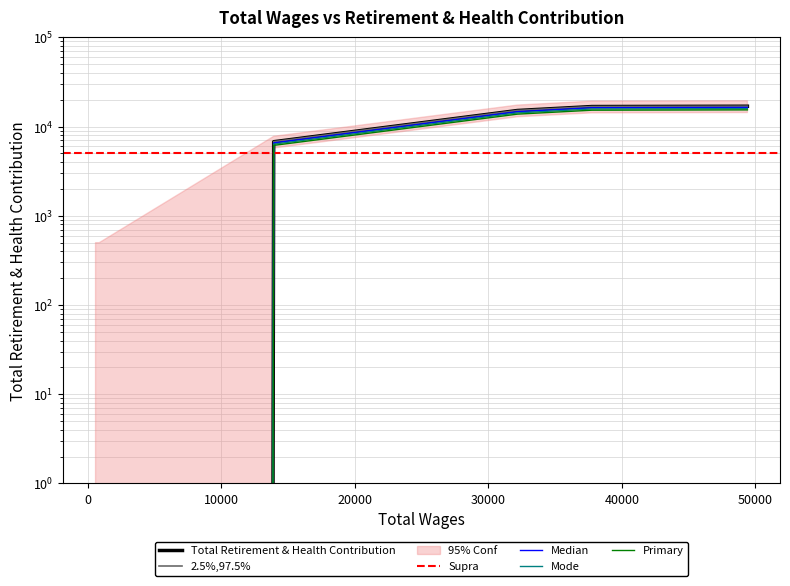

The value at 20000 is 2970.4. True or false?

False